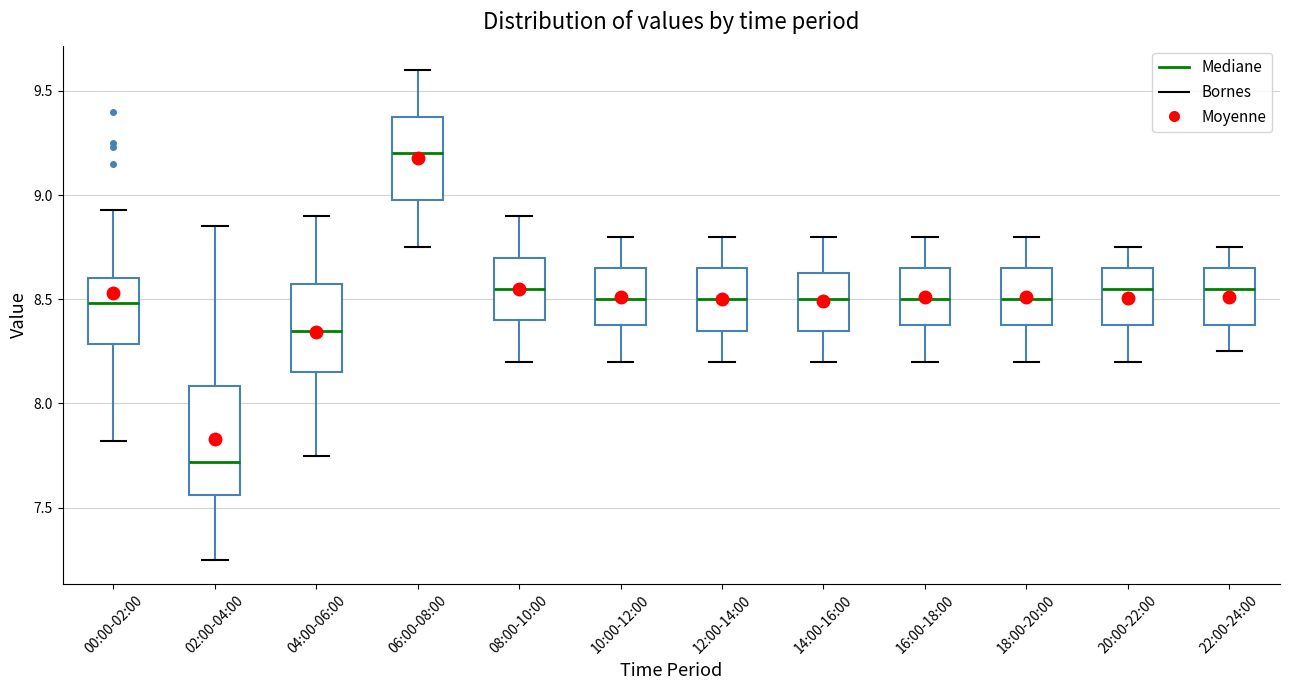

Reading left to right, transcribe this box plot: for each box, give where its median line is, the range the box spans, and where its two whiskers end, as read against the y-axis. The values are not printed on the chart, so give them approximately, as read against the axis.

00:00-02:00: median 8.50, box 8.30 to 8.60, whiskers 7.80 to 8.95
02:00-04:00: median 7.70, box 7.55 to 8.10, whiskers 7.25 to 8.85
04:00-06:00: median 8.35, box 8.15 to 8.60, whiskers 7.75 to 8.90
06:00-08:00: median 9.20, box 9.00 to 9.40, whiskers 8.75 to 9.60
08:00-10:00: median 8.55, box 8.40 to 8.70, whiskers 8.20 to 8.90
10:00-12:00: median 8.50, box 8.40 to 8.65, whiskers 8.20 to 8.80
12:00-14:00: median 8.50, box 8.35 to 8.65, whiskers 8.20 to 8.80
14:00-16:00: median 8.50, box 8.35 to 8.65, whiskers 8.20 to 8.80
16:00-18:00: median 8.50, box 8.40 to 8.65, whiskers 8.20 to 8.80
18:00-20:00: median 8.50, box 8.40 to 8.65, whiskers 8.20 to 8.80
20:00-22:00: median 8.55, box 8.40 to 8.65, whiskers 8.20 to 8.75
22:00-24:00: median 8.55, box 8.40 to 8.65, whiskers 8.25 to 8.75